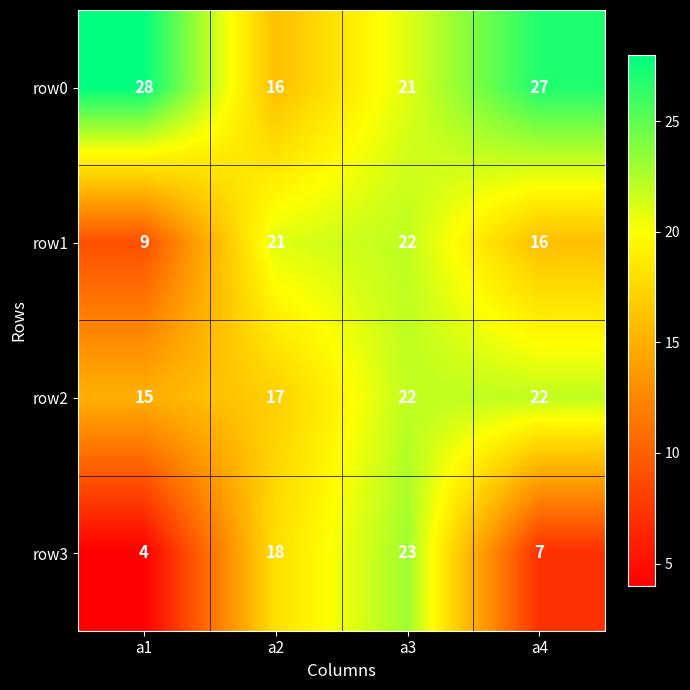

How many distinct data groups are displayed?

4